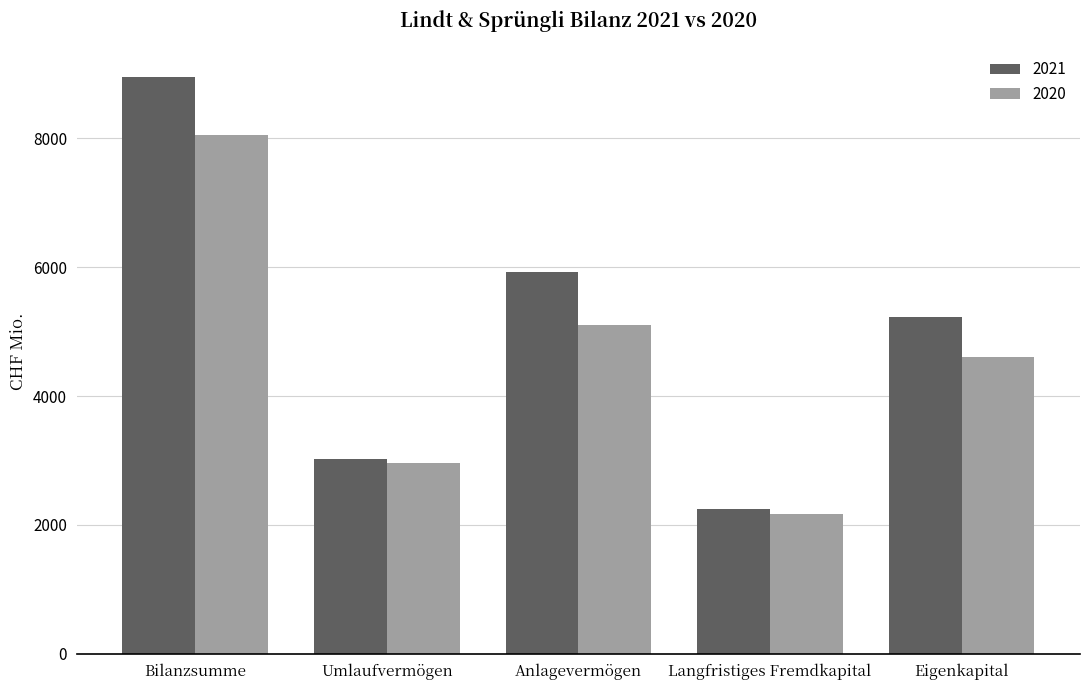

At which label does 2020 reach its peak?

Bilanzsumme